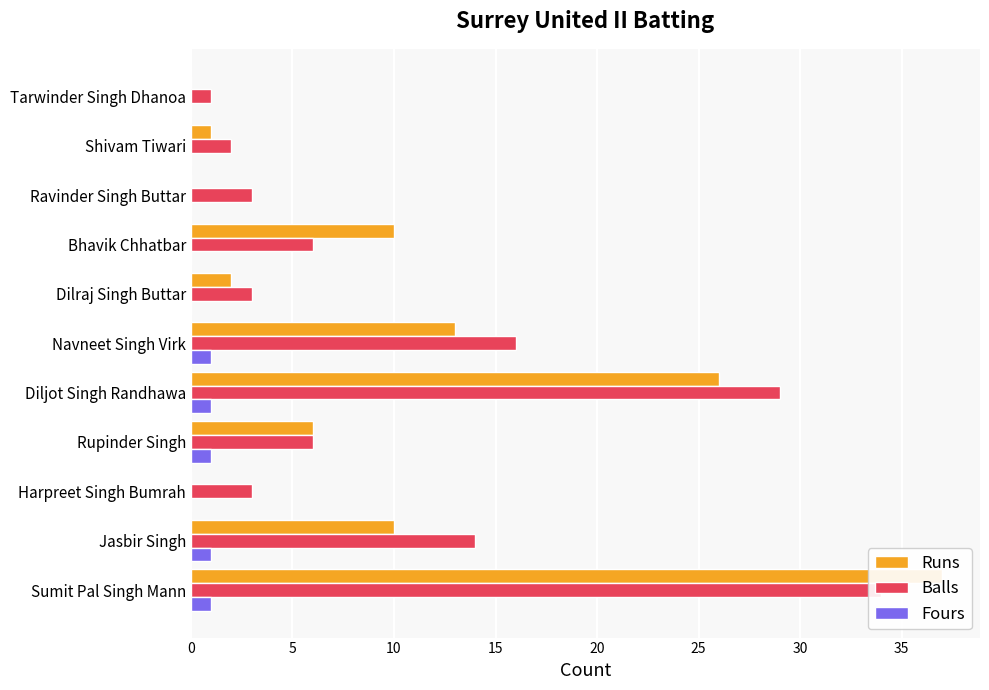

Are the bars grouped side by side (vs. stacked)?

Yes